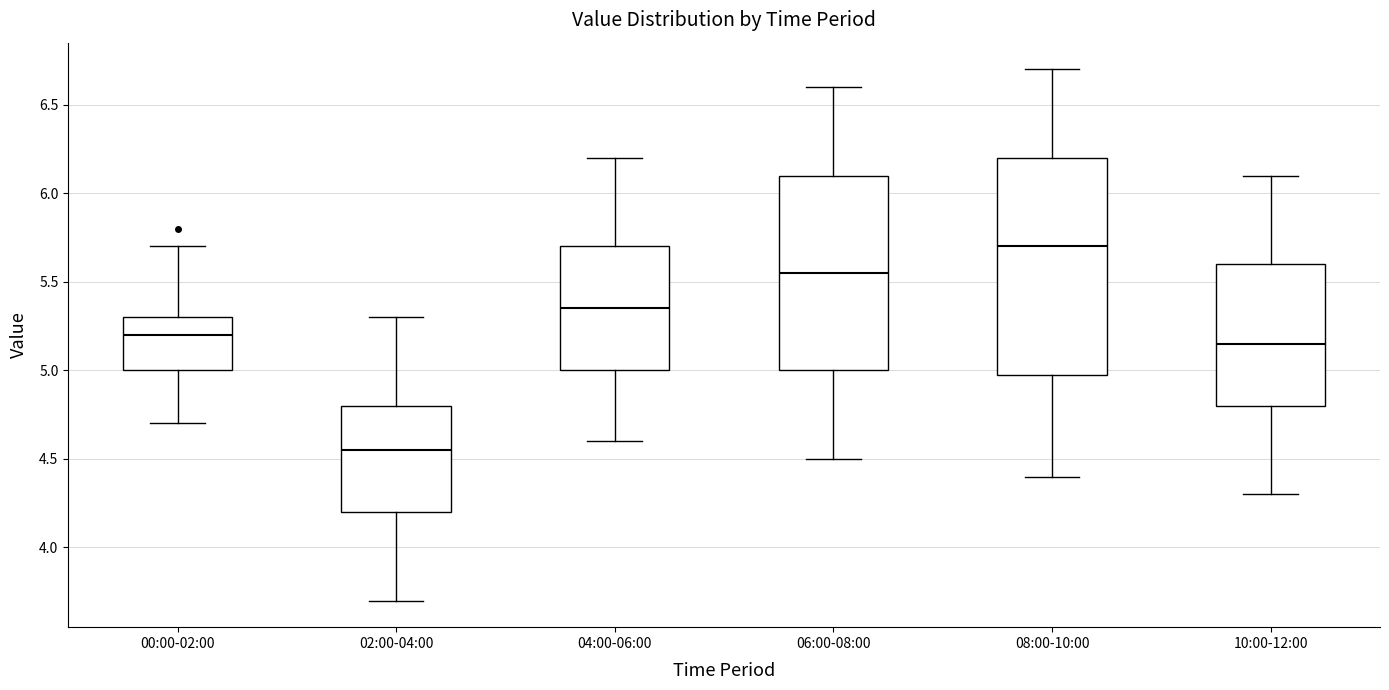

Reading left to right, read every box against the y-axis: the position of its median line, the range the box covers, and the ends of its whiskers. The values are not printed on the chart, so give them approximately, as read against the axis.

00:00-02:00: median 5.20, box 5.00 to 5.30, whiskers 4.70 to 5.70
02:00-04:00: median 4.55, box 4.20 to 4.80, whiskers 3.70 to 5.30
04:00-06:00: median 5.35, box 5.00 to 5.70, whiskers 4.60 to 6.20
06:00-08:00: median 5.55, box 5.00 to 6.10, whiskers 4.50 to 6.60
08:00-10:00: median 5.70, box 5.00 to 6.20, whiskers 4.40 to 6.70
10:00-12:00: median 5.15, box 4.80 to 5.60, whiskers 4.30 to 6.10